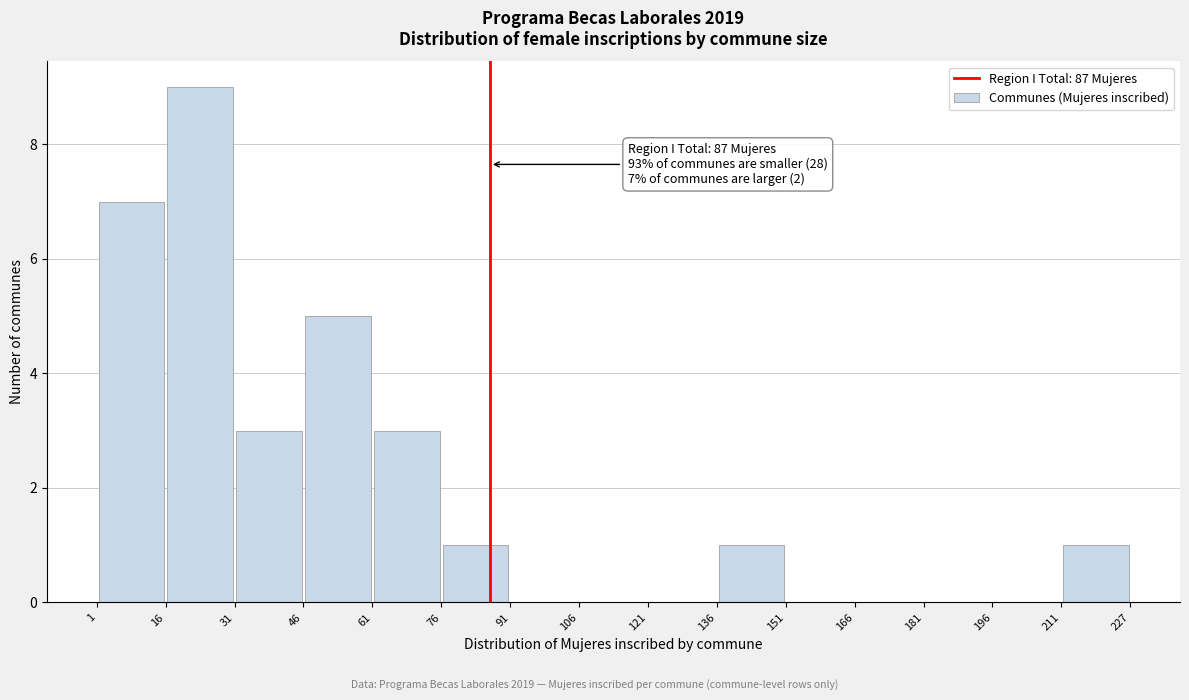

Over which range of the x-axis is the bar tallest?

16 to 31